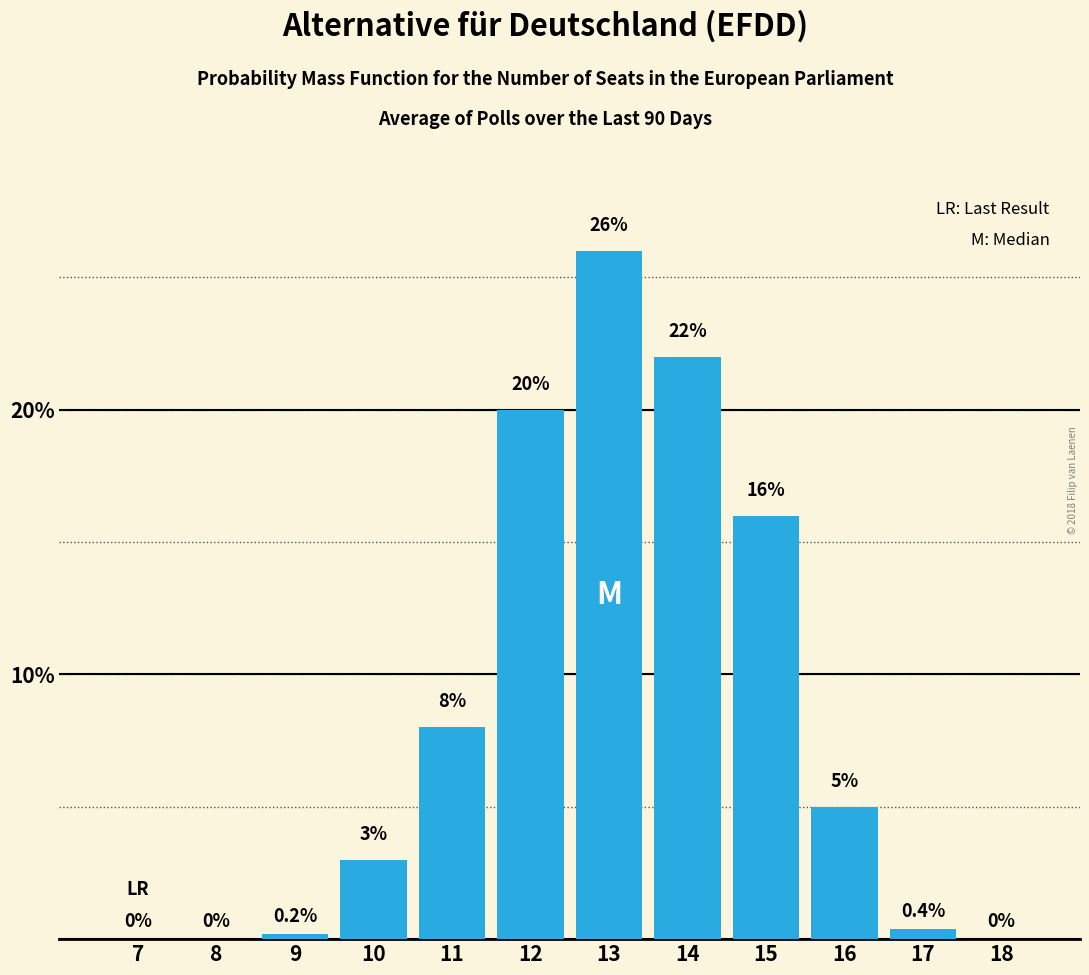

Reading right to left, transcribe all the data shown in this chart.

18=0.0	17=0.4	16=5.0	15=16.0	14=22.0	13=26.0	12=20.0	11=8.0	10=3.0	9=0.2	8=0.0	7=0.0